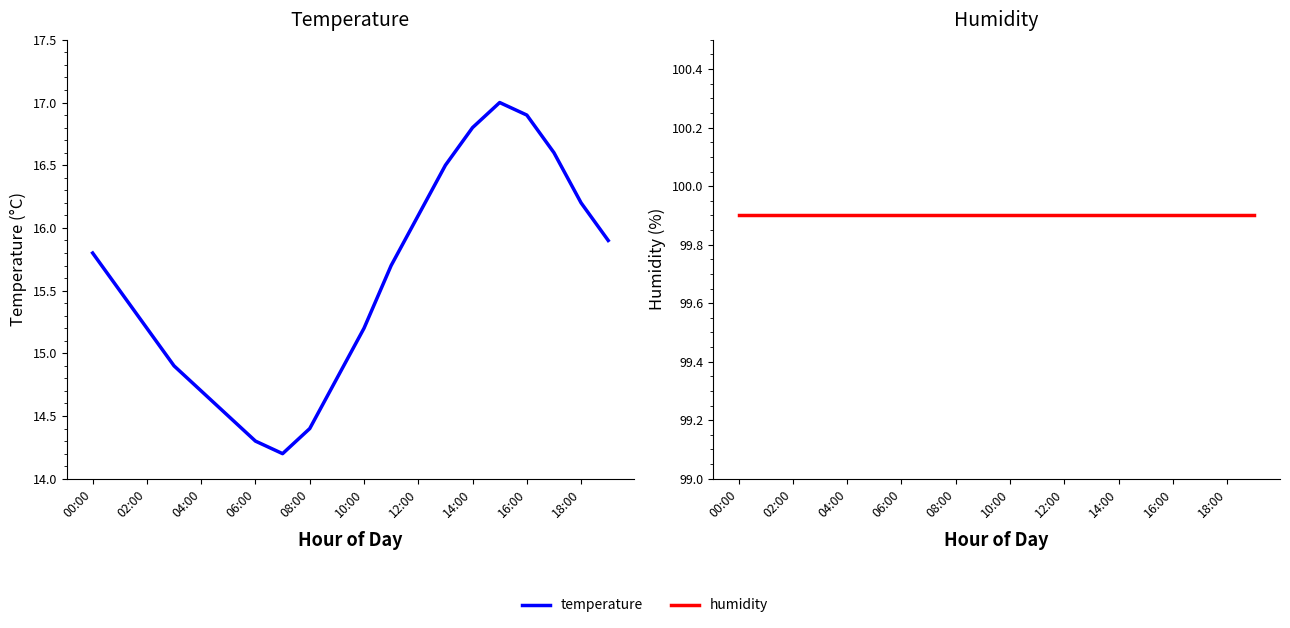

What position from the left is 17?

18